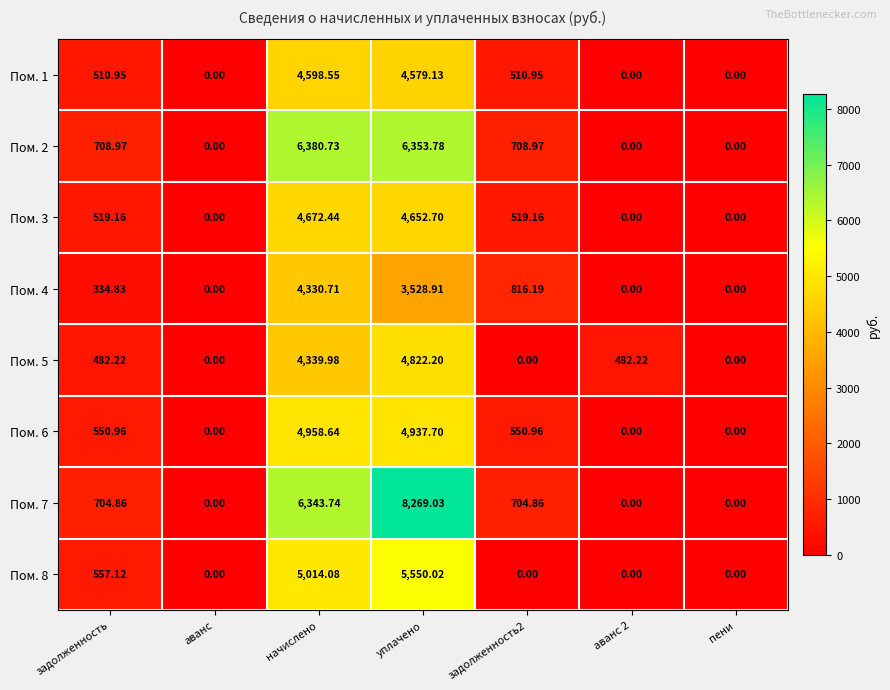

Is the value of Пом. 3 at задолженность greater than the value of Пом. 2 at аванс 2?

Yes